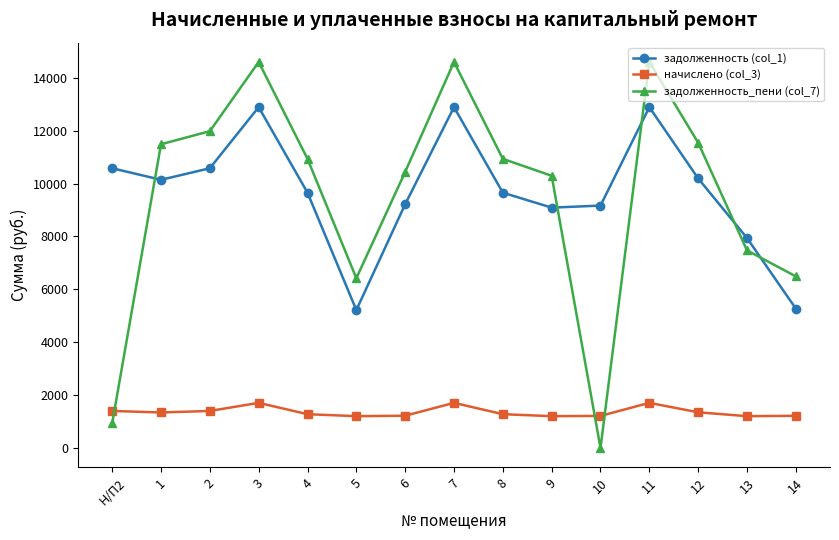

What is the average value of the задолженность_пени (col_7) series?

9515.9